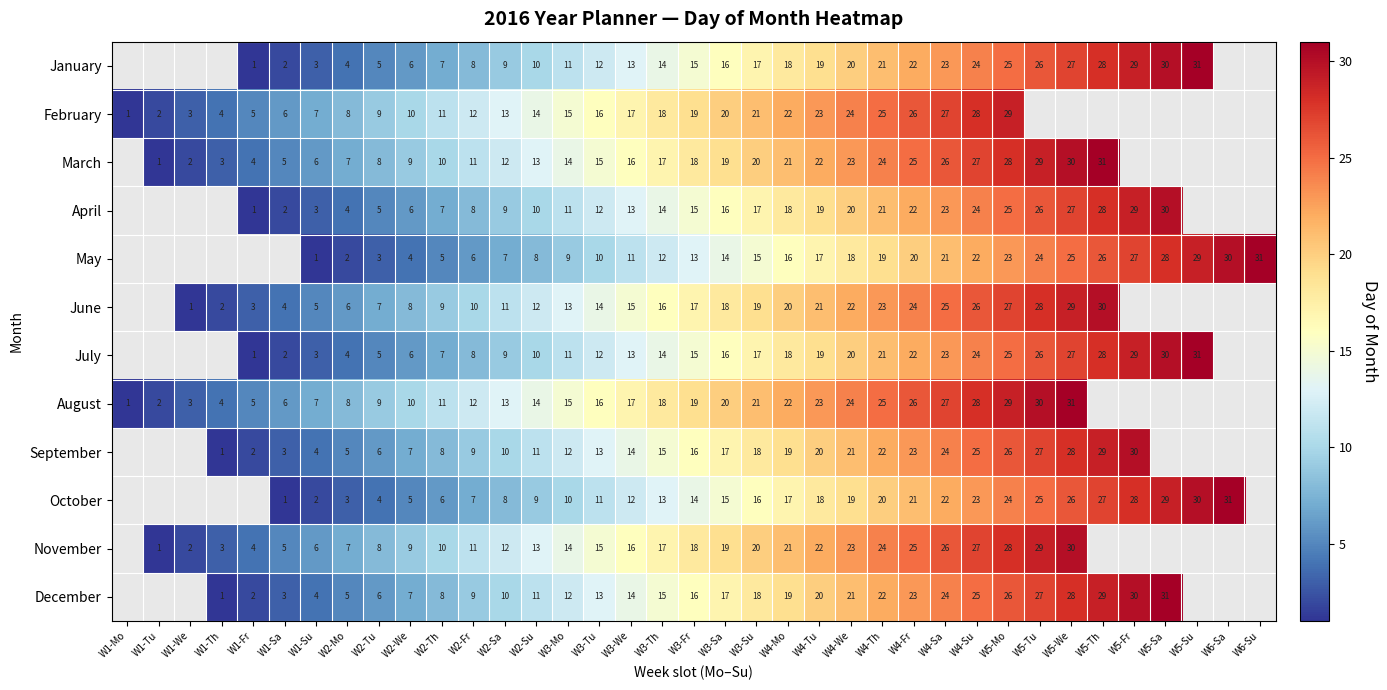

What is the sum of the December values at W4-Sa and W2-We?

31